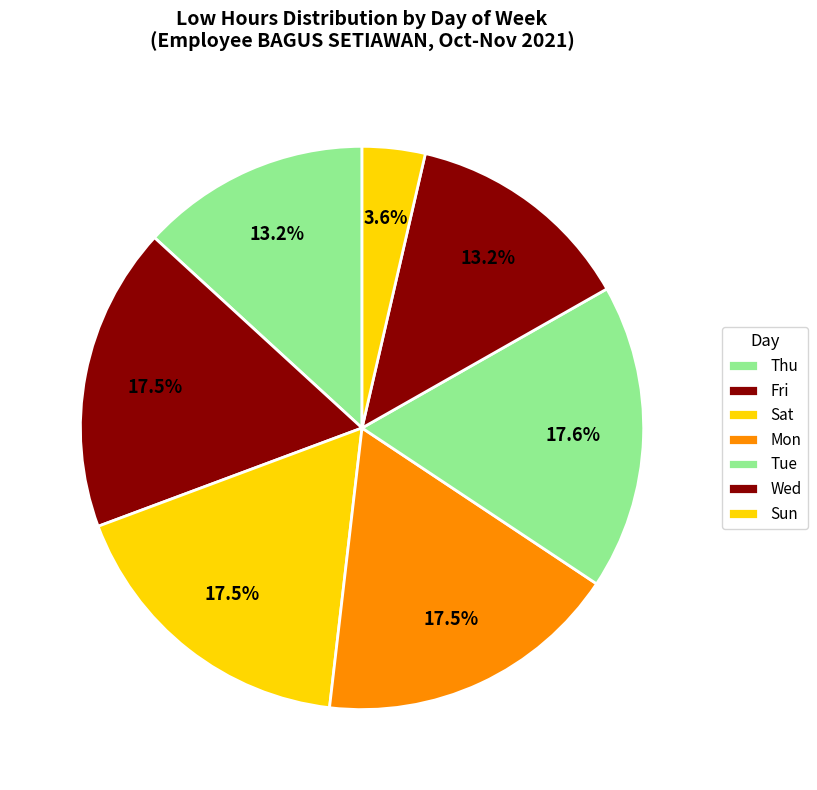

Which has a higher value, Fri or Thu?

Fri